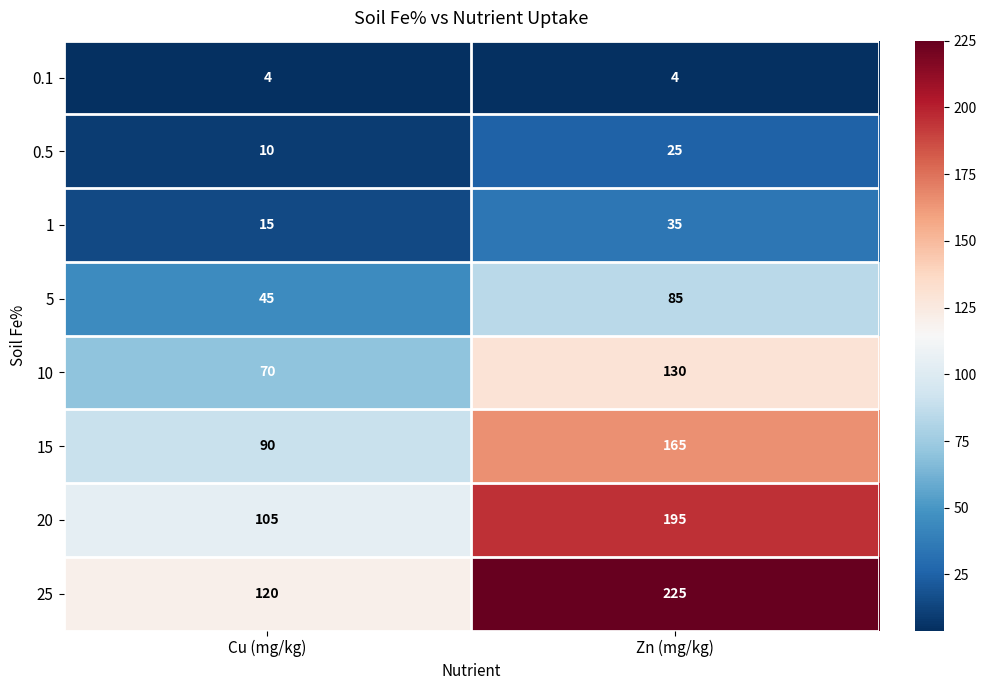

Reading left to right, transcribe all the data shown in this chart.

0.1: Cu (mg/kg)=4	Zn (mg/kg)=4
0.5: Cu (mg/kg)=10	Zn (mg/kg)=25
1: Cu (mg/kg)=15	Zn (mg/kg)=35
5: Cu (mg/kg)=45	Zn (mg/kg)=85
10: Cu (mg/kg)=70	Zn (mg/kg)=130
15: Cu (mg/kg)=90	Zn (mg/kg)=165
20: Cu (mg/kg)=105	Zn (mg/kg)=195
25: Cu (mg/kg)=120	Zn (mg/kg)=225